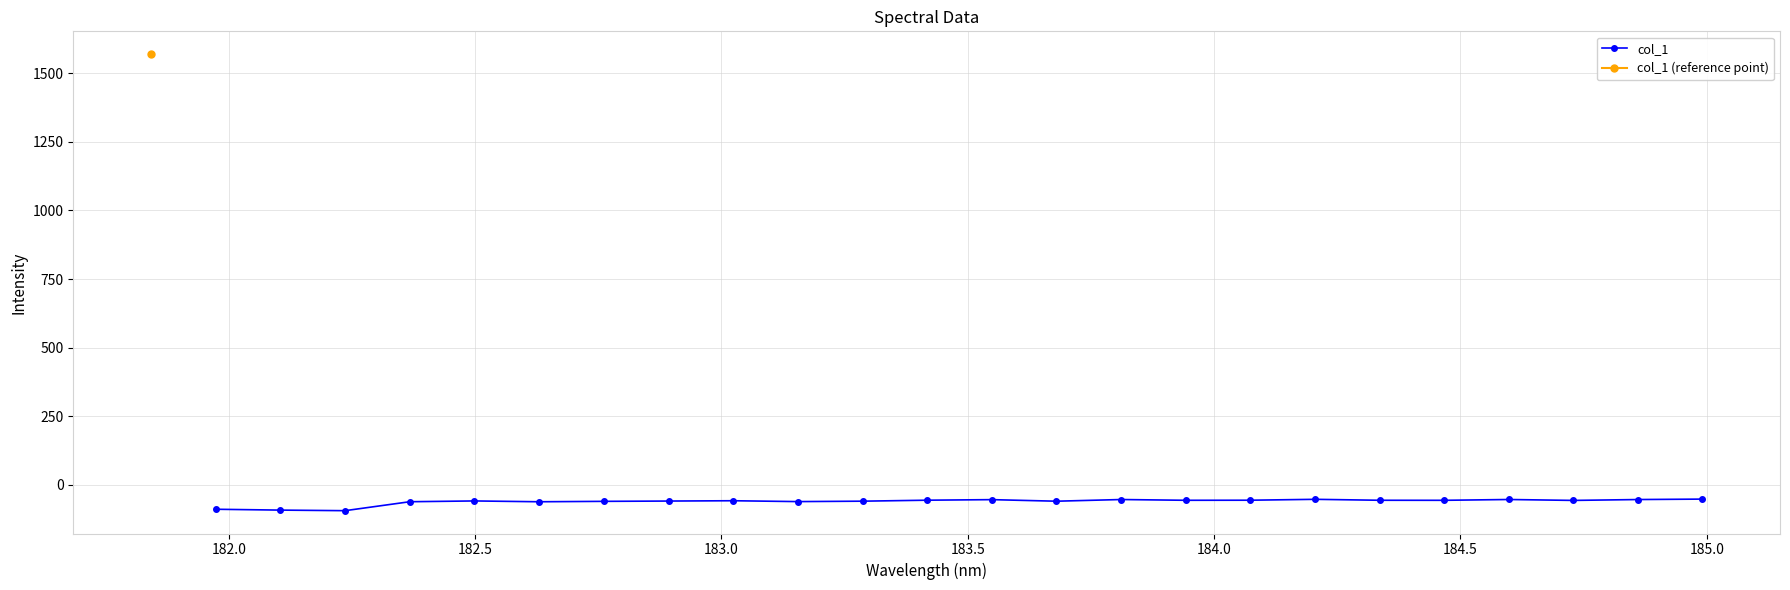

Reading left to right, transcribe all the data shown in this chart.

-89.3	-92.4	-94.5	-61.9	-59.0	-62.0	-60.5	-59.4	-58.3	-61.4	-59.9	-56.3	-54.3	-60.0	-53.8	-56.6	-56.3	-53.1	-56.5	-56.7	-53.7	-57.1	-53.9	-52.3